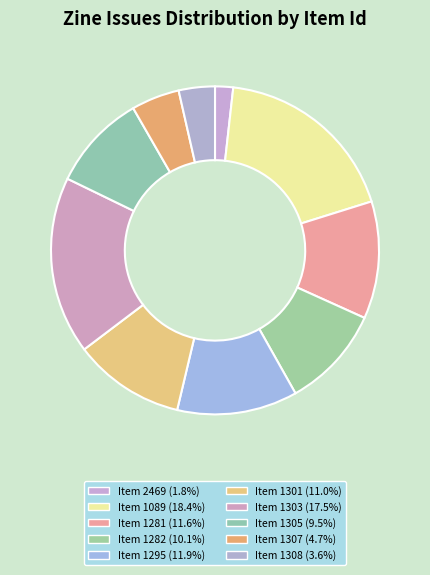

Which category has the biggest portion of the pie?

1089